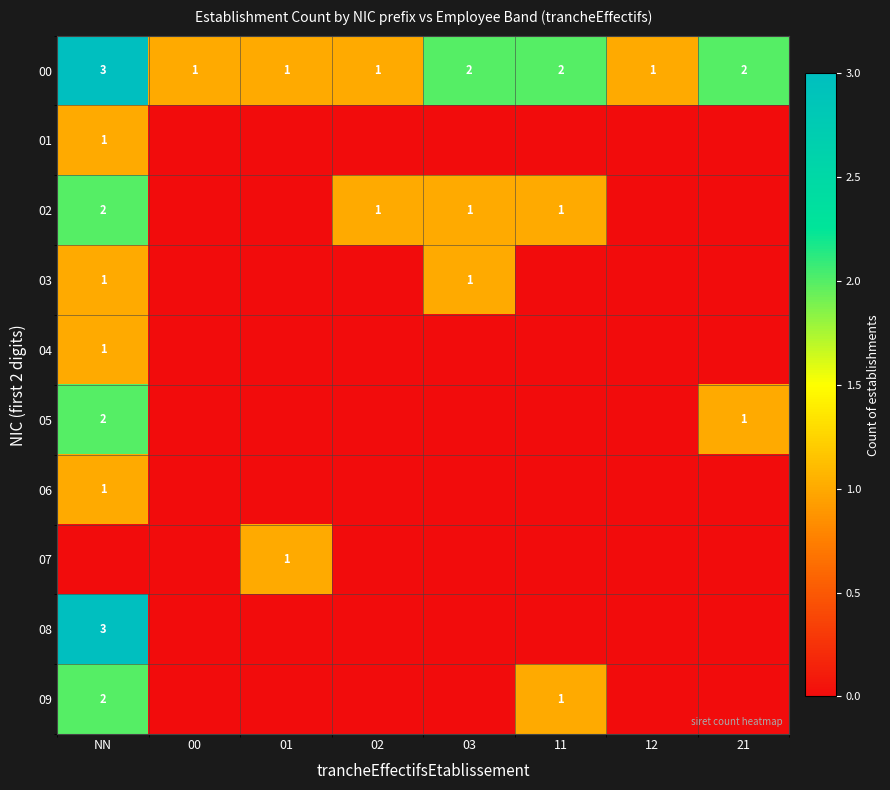

Where does the 00 series first go above 2?

NN